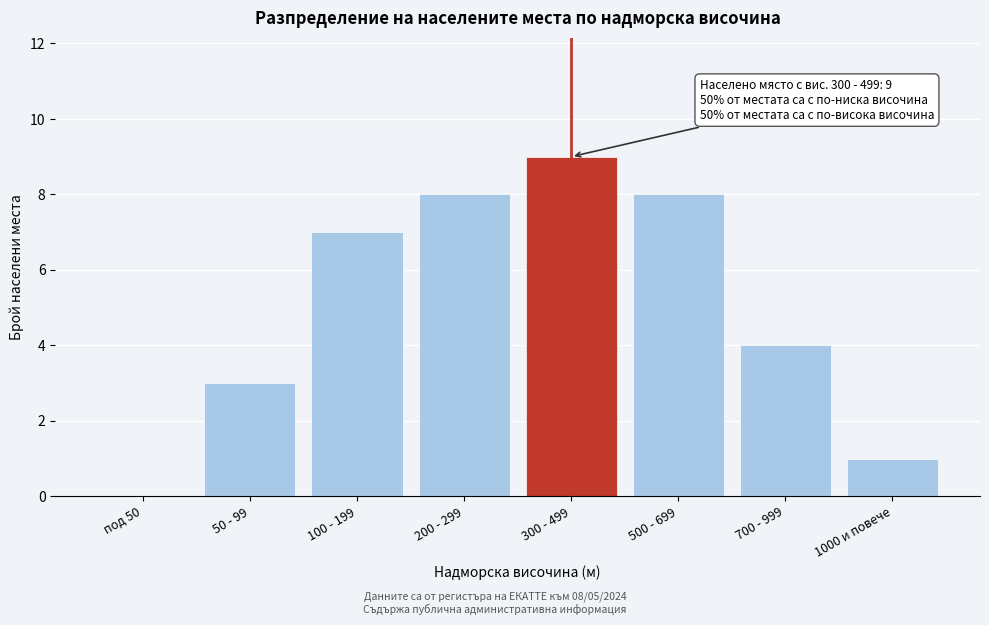

Reading left to right, what are all the values shown in this chart?

под 50=0	50 - 99=3	100 - 199=7	200 - 299=8	300 - 499=9	500 - 699=8	700 - 999=4	1000 и повече=1